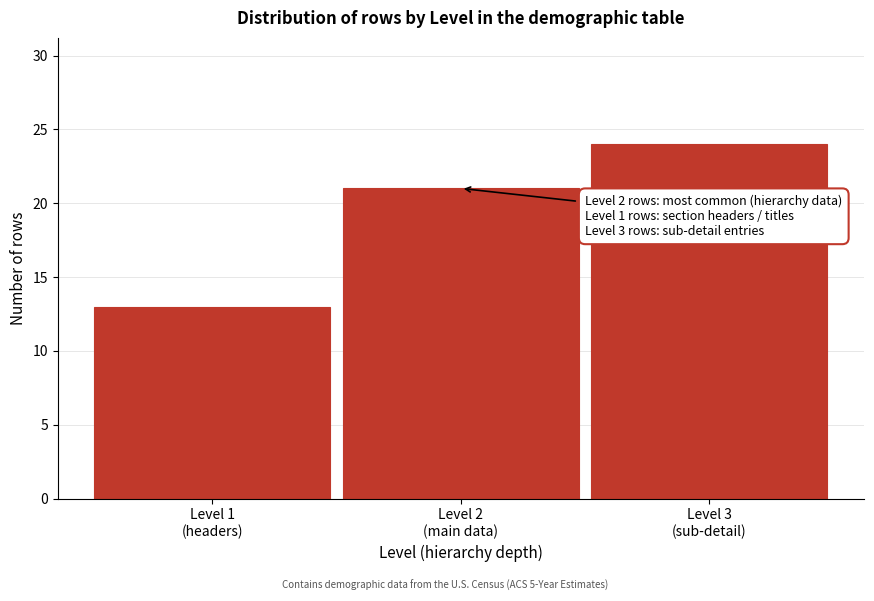

Reading left to right, transcribe all the data shown in this chart.

13	21	24